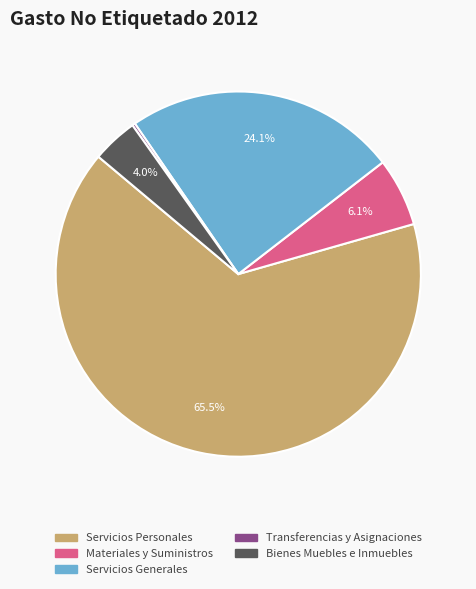

What percentage is the Bienes Muebles e Inmuebles slice, to the nearest percent?

4%